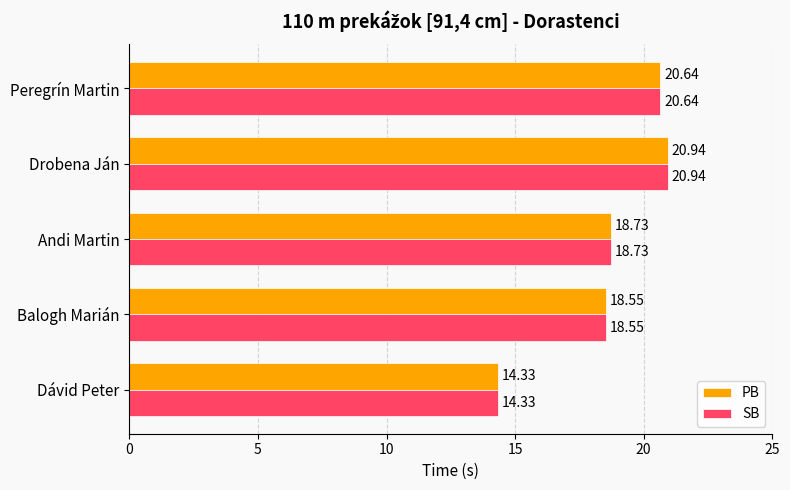

What is the maximum value for PB?

20.9